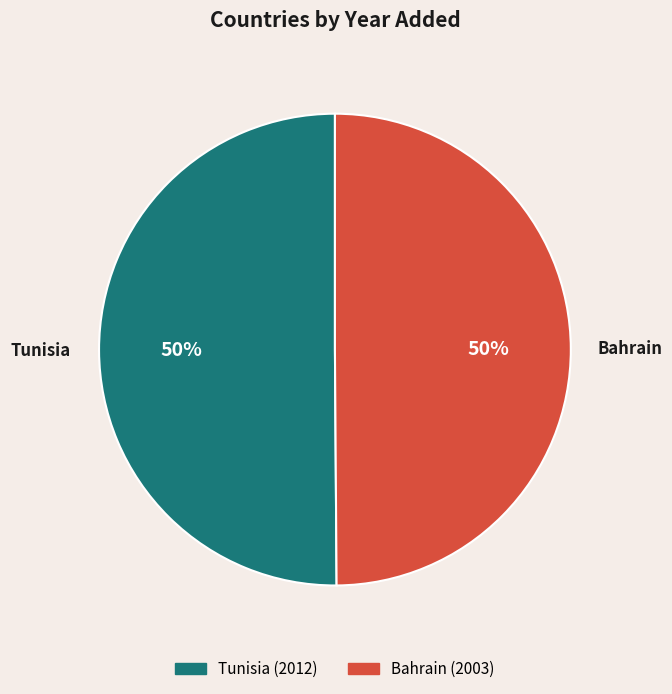

Is the sum of Bahrain and Tunisia greater than half?

Yes